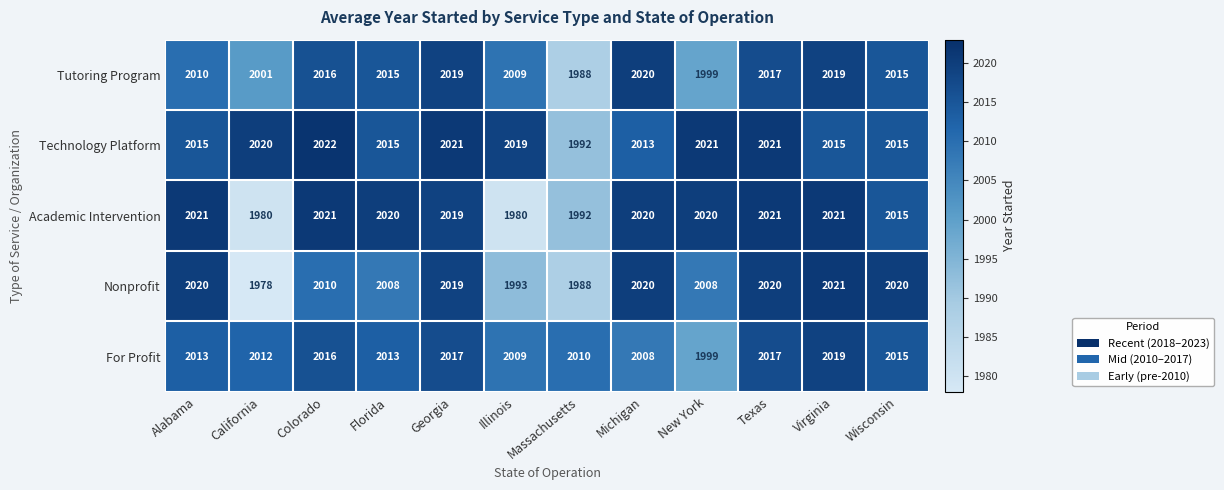

What is the difference between the second highest and minimum values in the Technology Platform series?

29